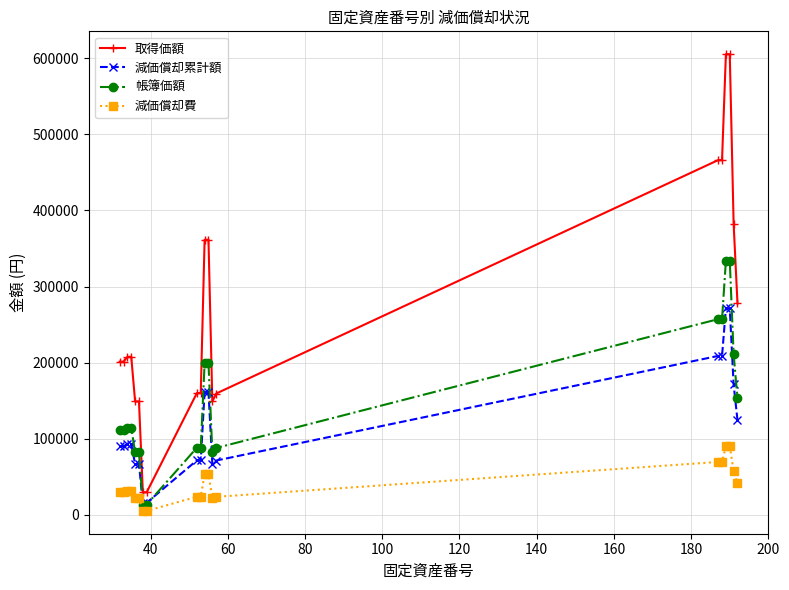

What is the value of the 取得価額 point at the 14th from the left?

159538